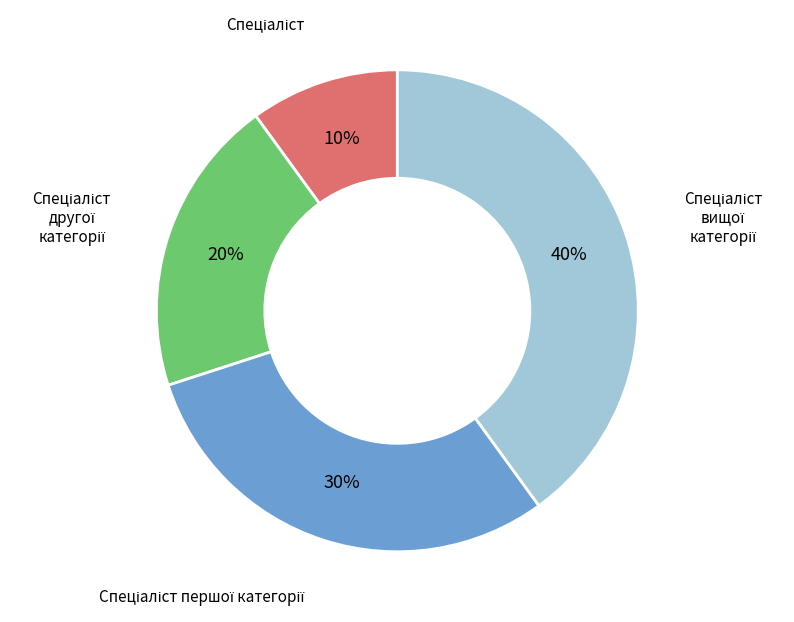

Count the number of slices in the pie.

4